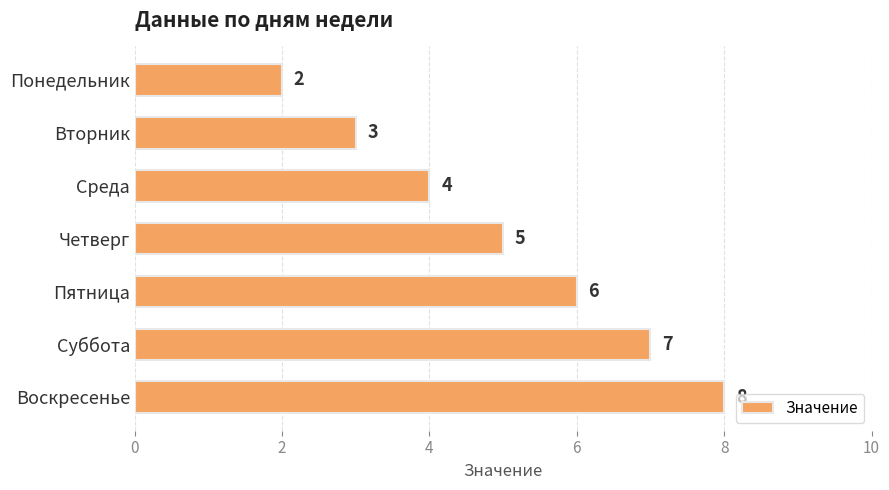

What is the average value?

5